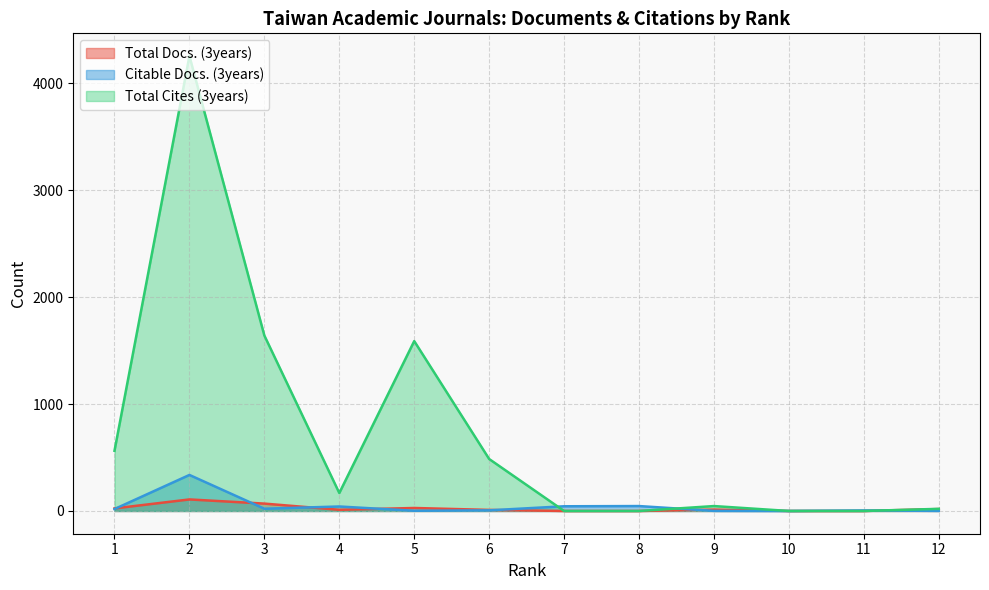

What is the approximate value of Total Cites (3years) at 5, to the nearest 50?

1600